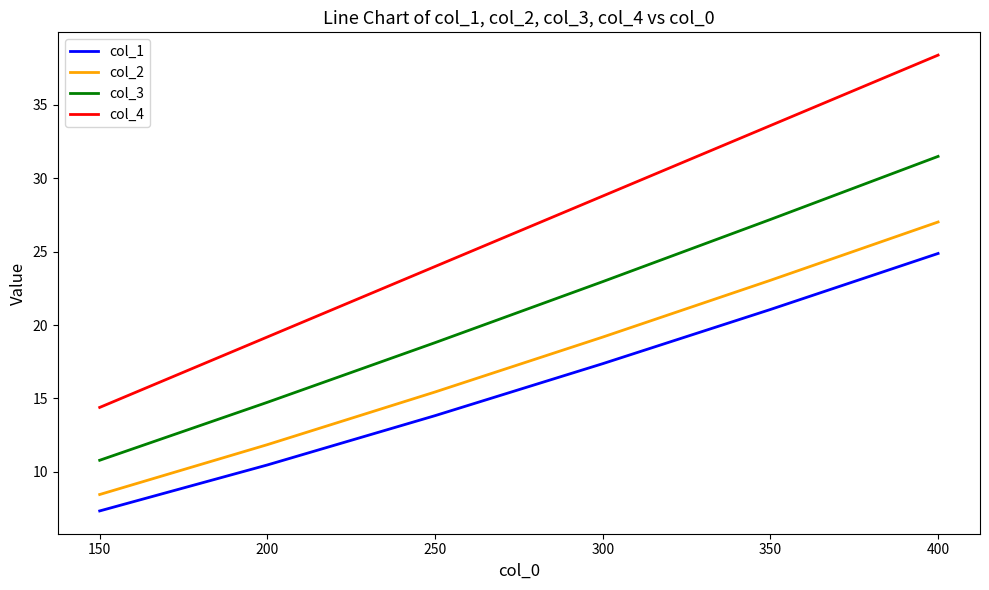

What is the difference between the maximum and minimum values in the col_4 series?

24.0